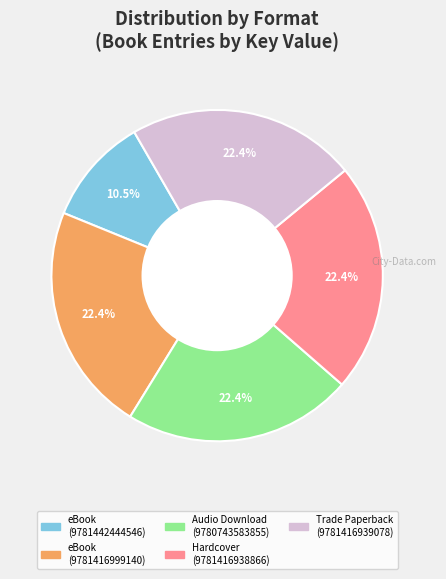

The Hardcover (9781416938866) slice represents 11% of the pie. True or false?

False